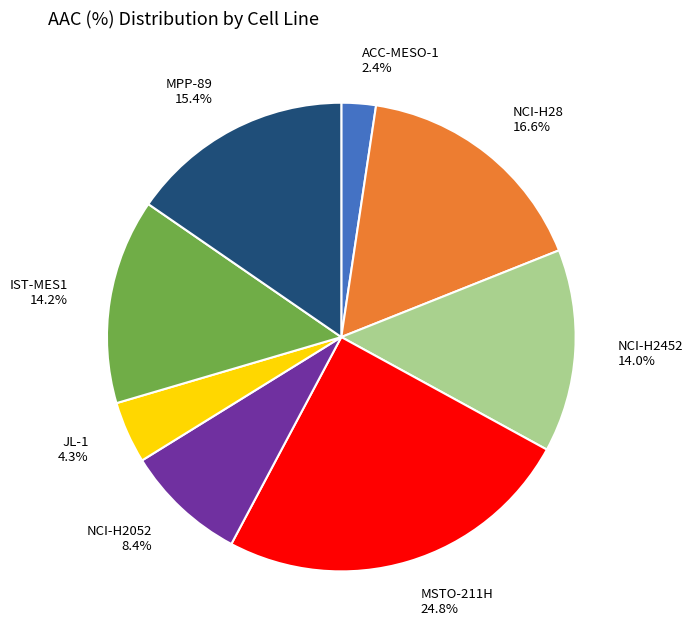

Is IST-MES1 the majority of the pie?

No